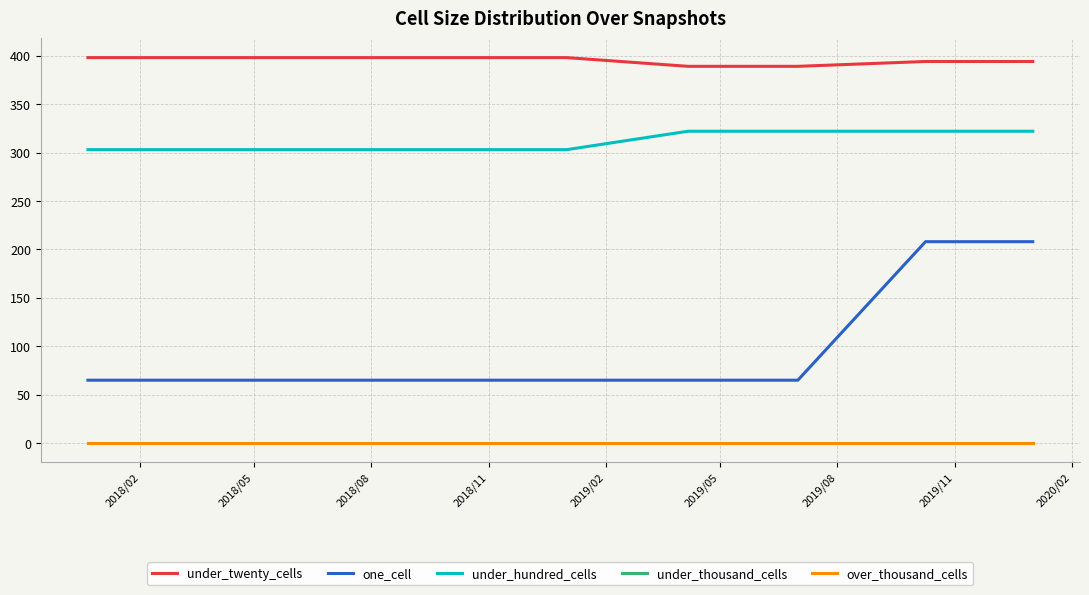

Is this an area chart (filled region under the line)?

No